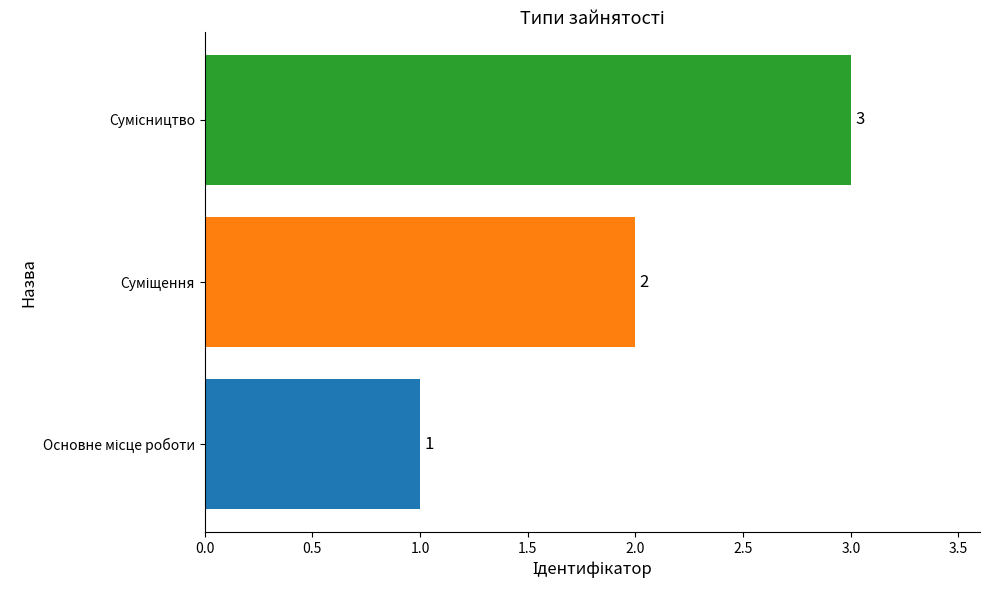

What is the sum of all values?

6